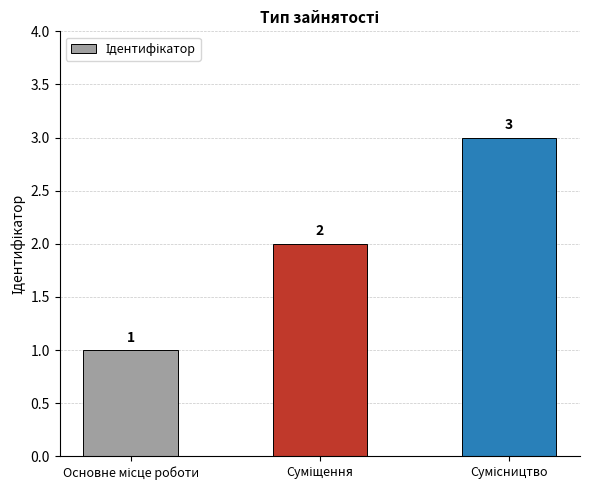

Reading left to right, list all the values displayed in this chart.

1	2	3